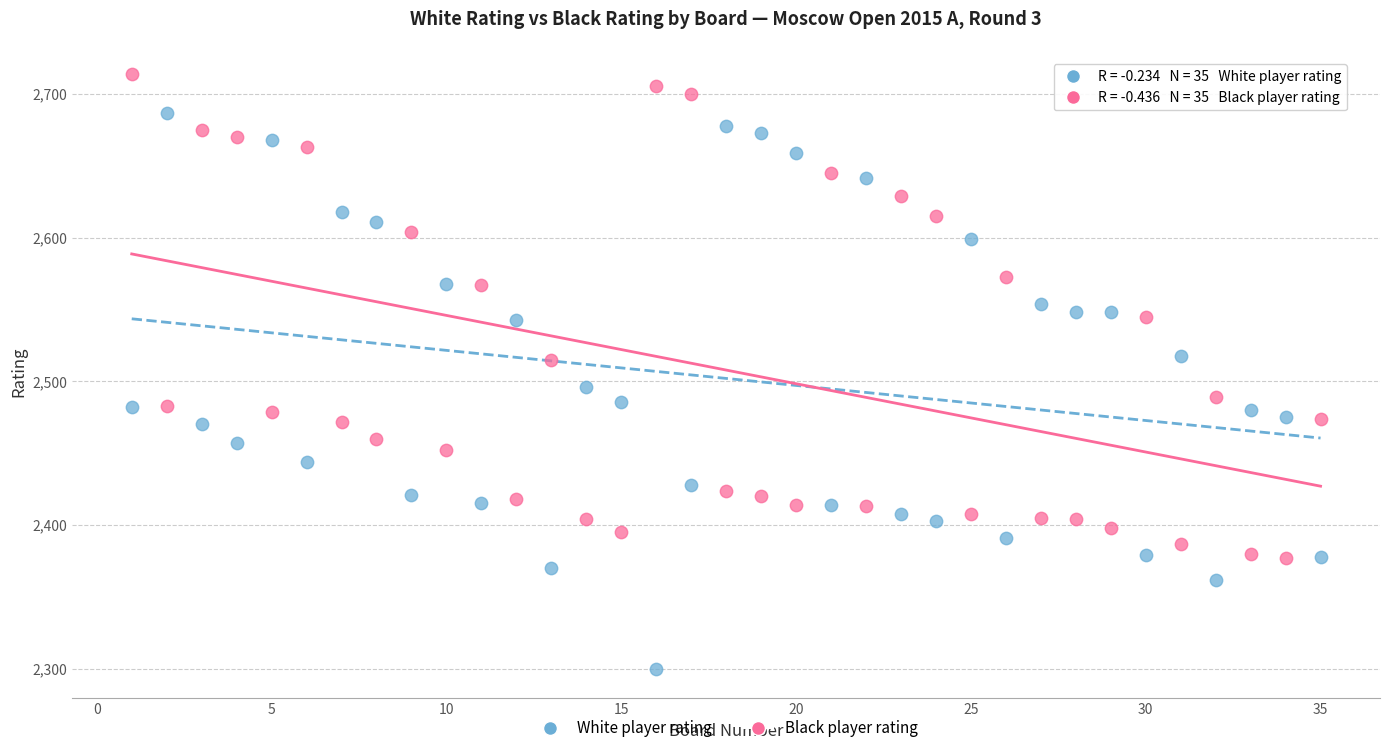

Which series reaches the minimum Y coordinate?

White player rating